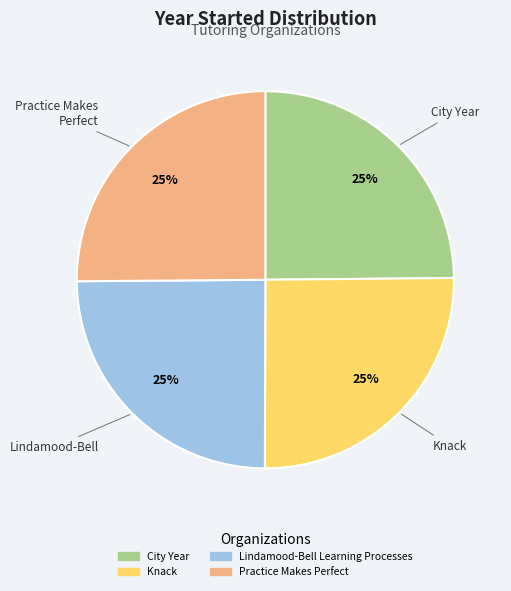

Does any single category account for the majority?

No